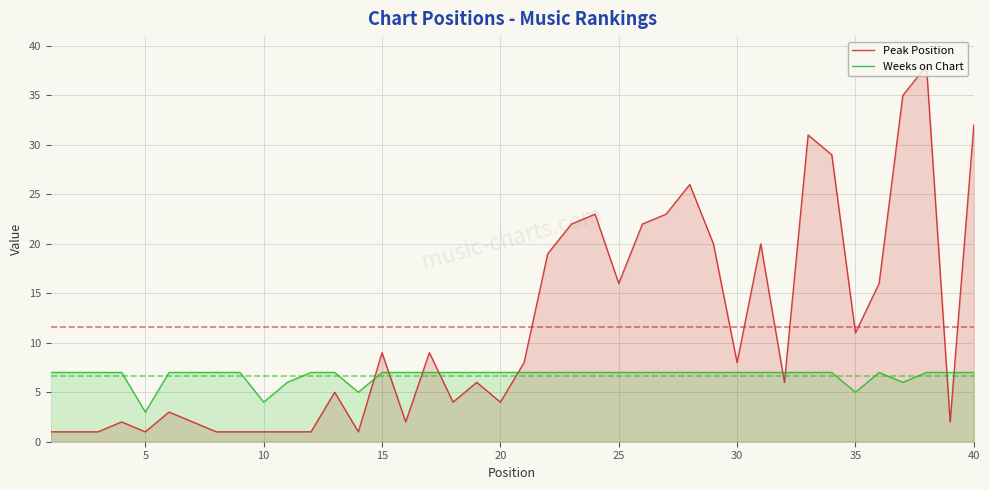

How many times do Weeks on Chart and Peak Position cross each other?

9